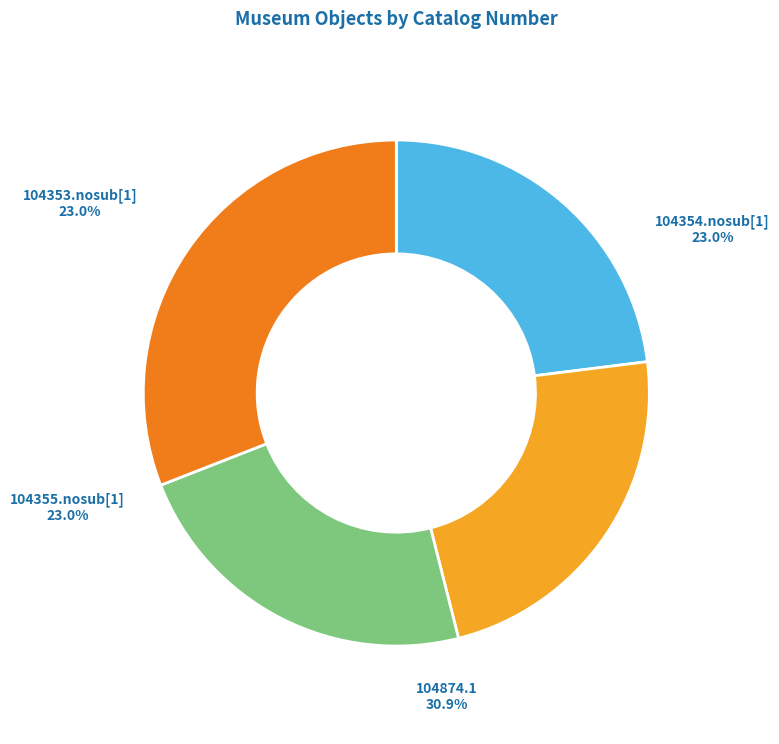

Which has a higher value, 104874.1 or 104353.nosub[1]?

104874.1